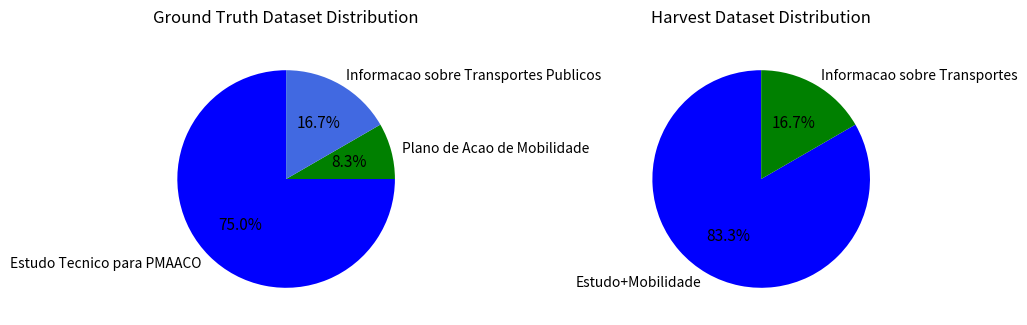

Does Estudo Tecnico para PMAACO represent more than half of the total?

Yes